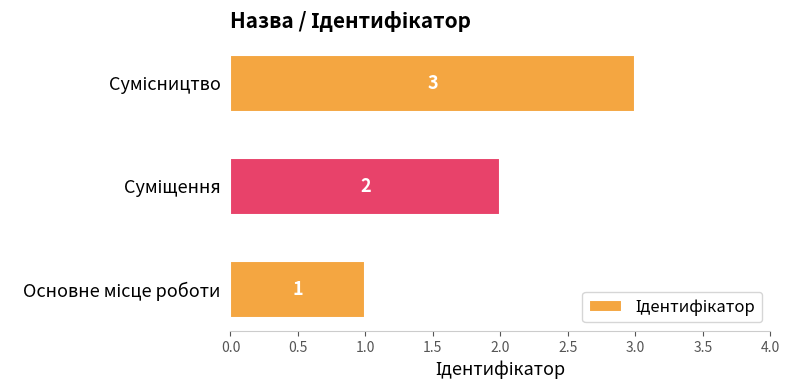

Does the chart contain stacked bars?

No